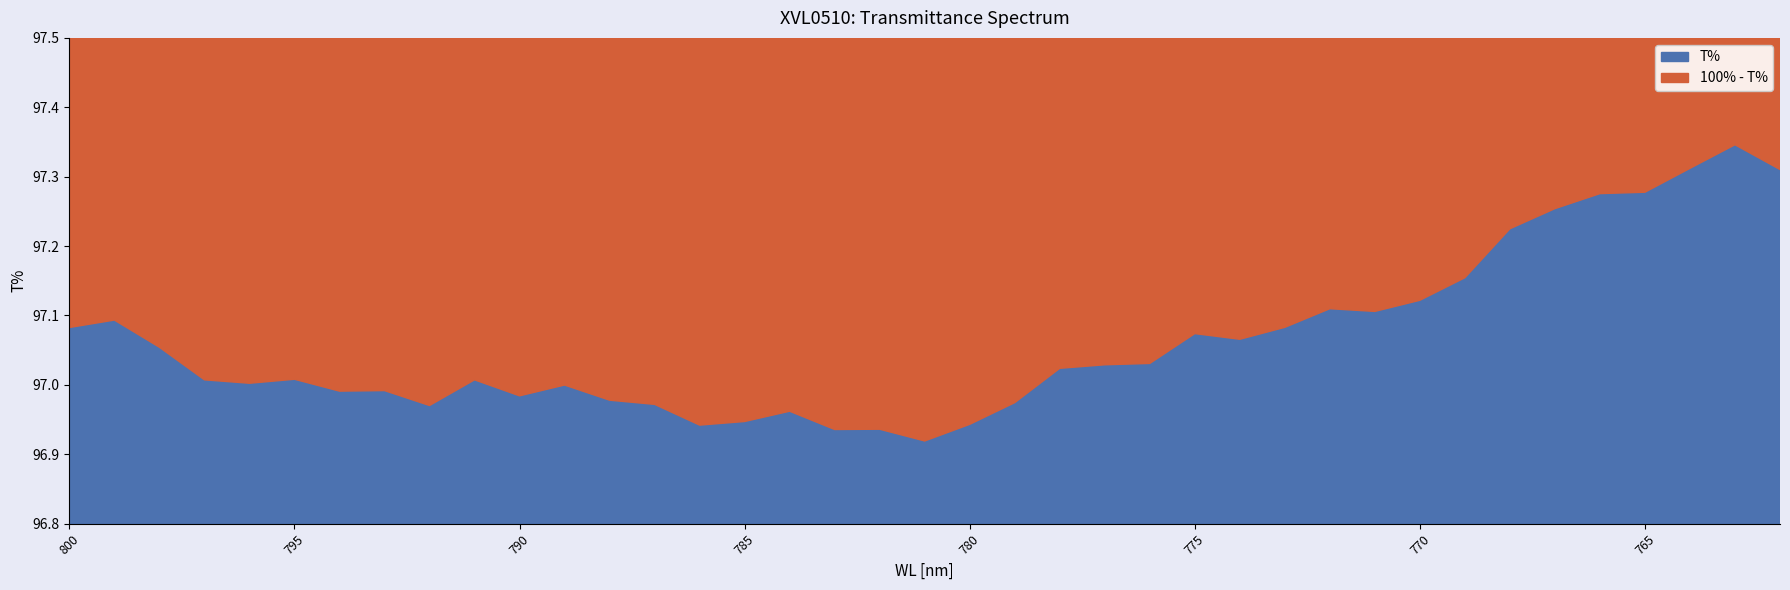

Where does the data first go above 97?

800